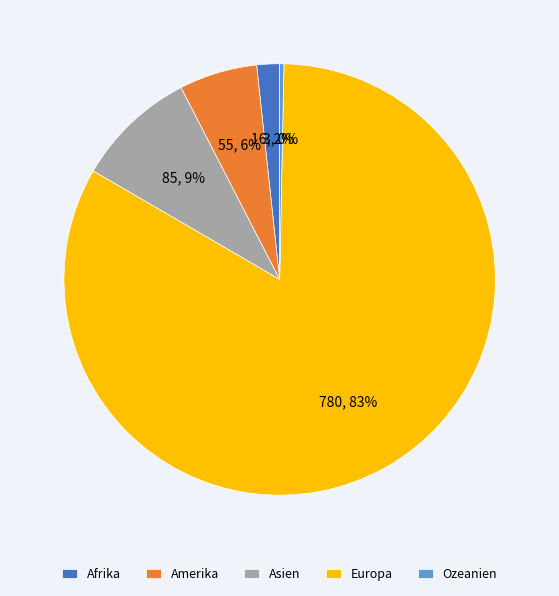

Rank the categories by value from highest to lowest.

Europa, Asien, Amerika, Afrika, Ozeanien